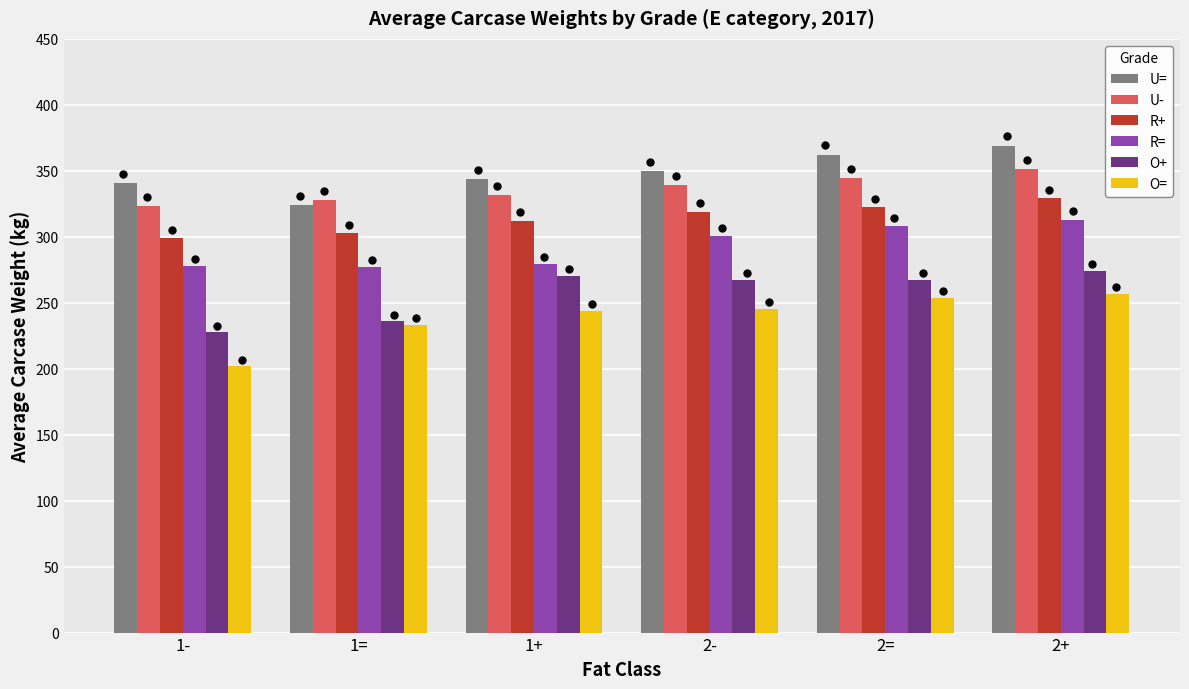

Which series contains the lowest Y value?

O=